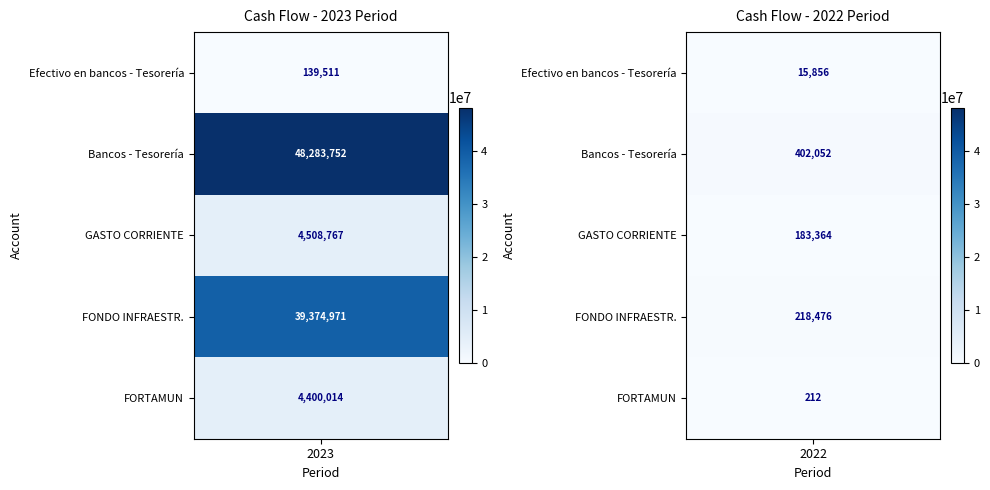

Reading right to left, list all the values displayed in this chart.

Efectivo en bancos - Tesorería: 2022=15856.0	2023=139510.6
Bancos - Tesorería: 2022=402052.2	2023=48283751.6
GASTO CORRIENTE: 2022=183364.1	2023=4508766.7
FONDO DE APORTACIONES PARA LA INFRAESTR: 2022=218476.3	2023=39374971.4
FONDE DE APORTAC PARA EL FORTALECIM DE: 2022=211.8	2023=4400013.6